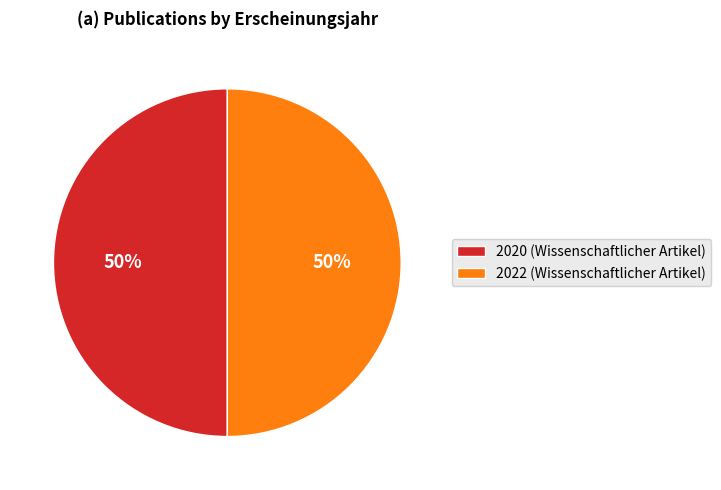

Approximately how many times larger is the value at 2022 compared to 2020?

1.0